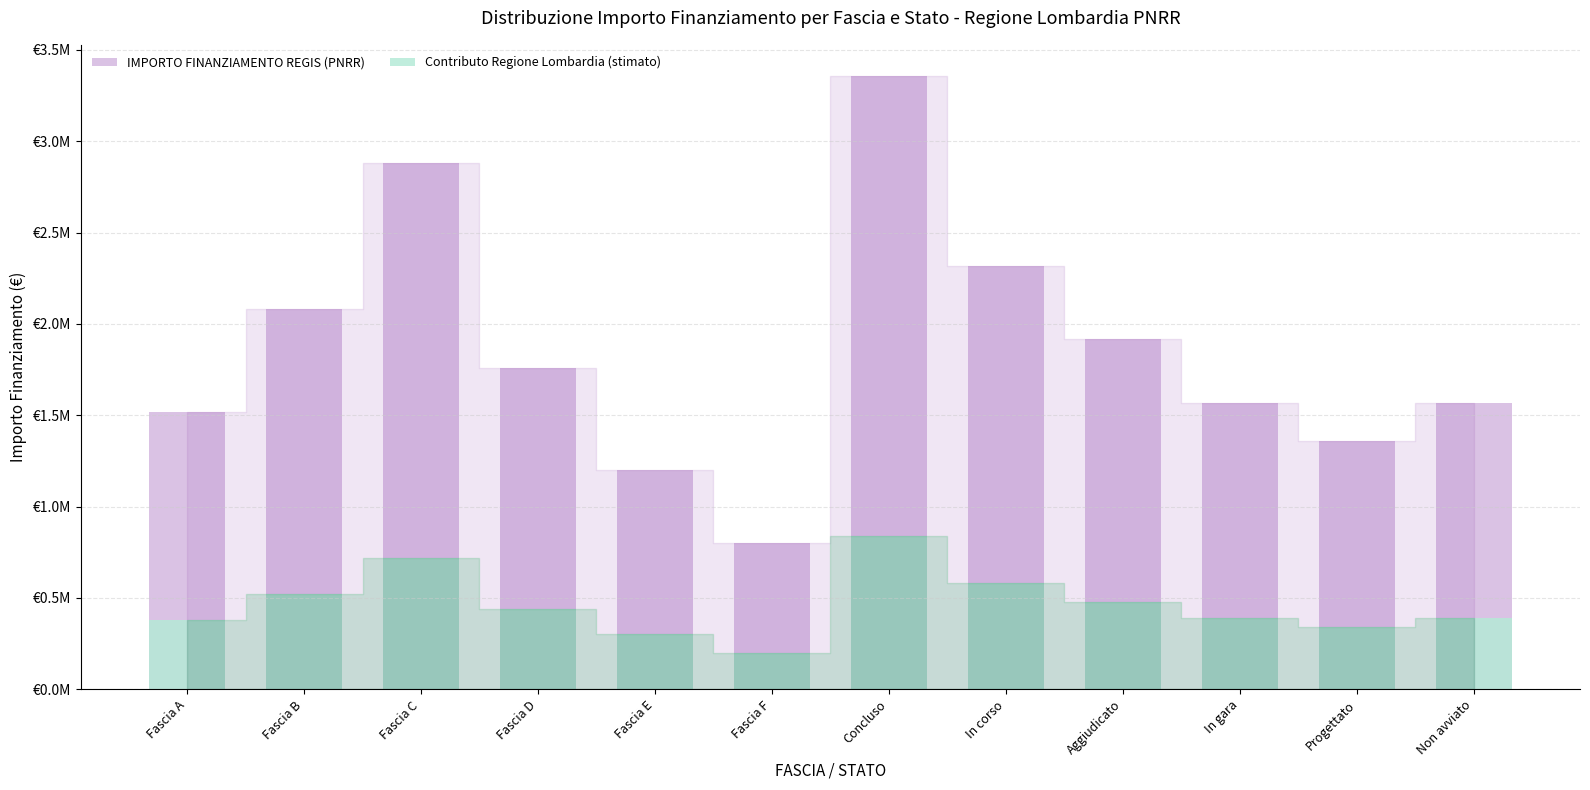

What is the value of the IMPORTO FINANZIAMENTO REGIS (PNRR) bar at the 4th from the left?

1760000